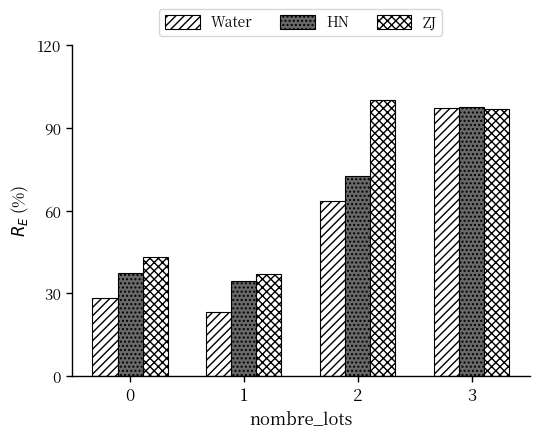

What is the difference between the second highest and minimum values in the Water series?

40.5